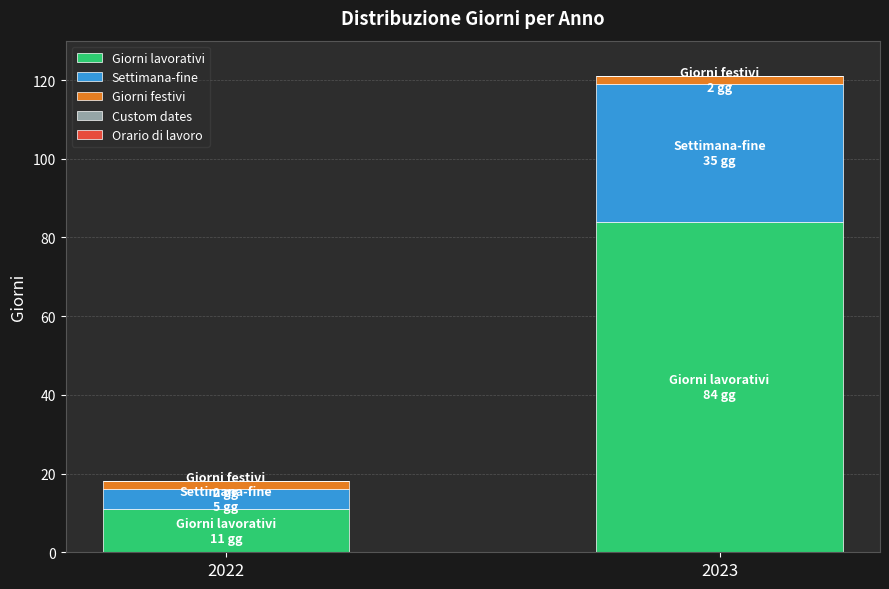

Does the chart contain stacked bars?

Yes